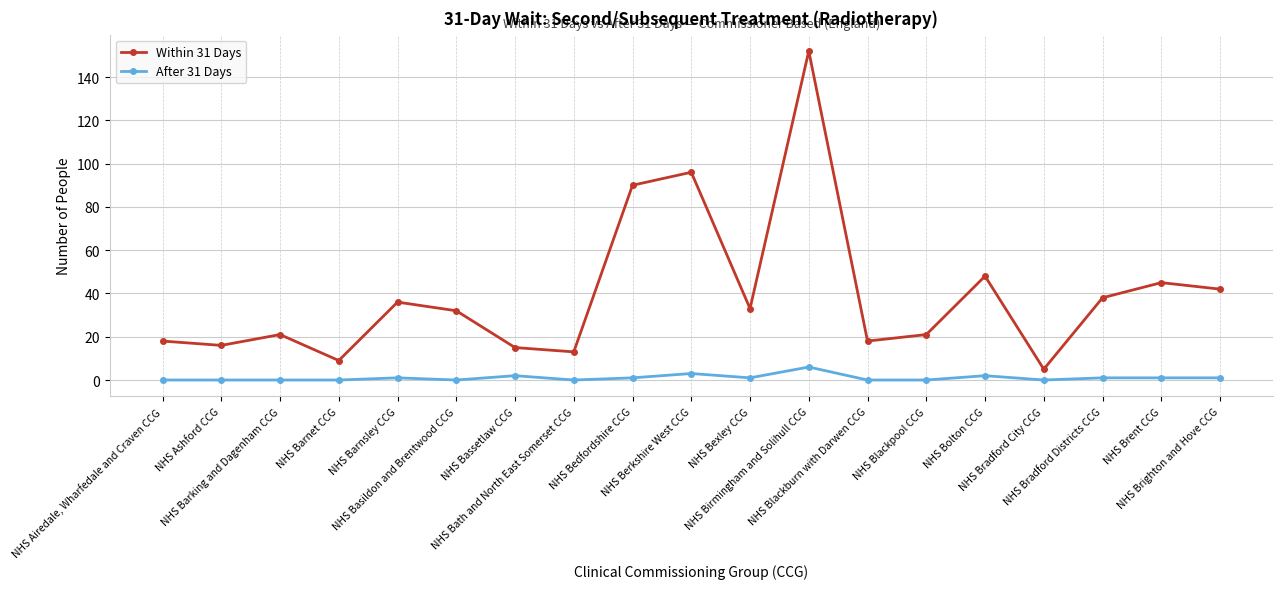

True or false: Within 31 Days has a value of 15 at NHS Bassetlaw CCG.

True